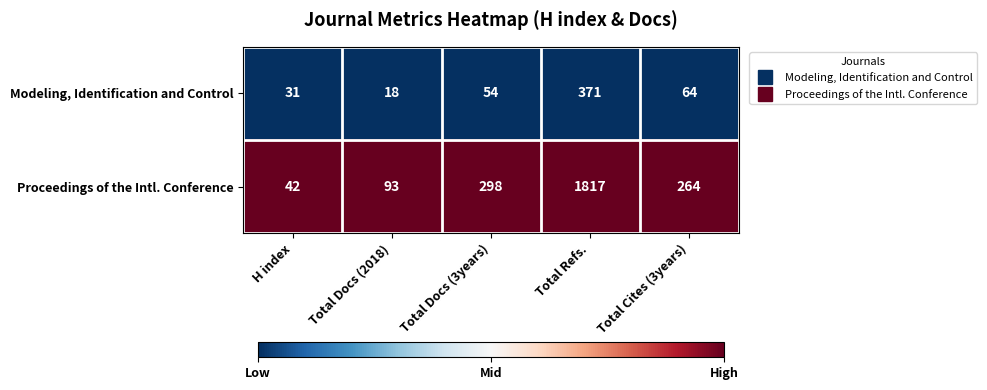

Where is Proceedings of the Intl. Conference nearest to the value 929?

Total Docs (3years)